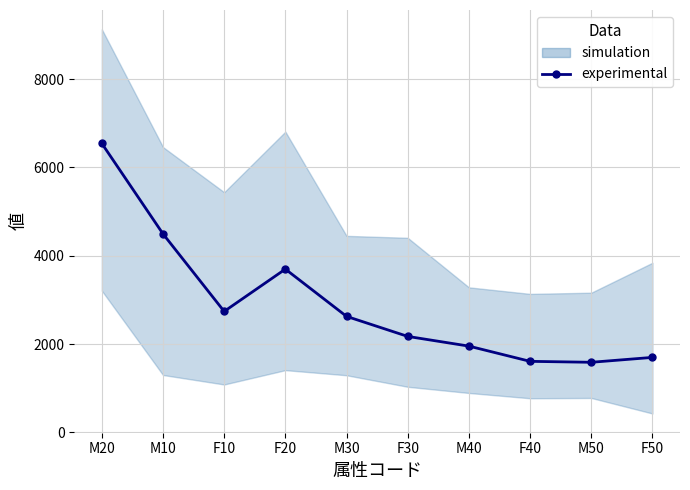

Which category has the lowest value across all series?

M50